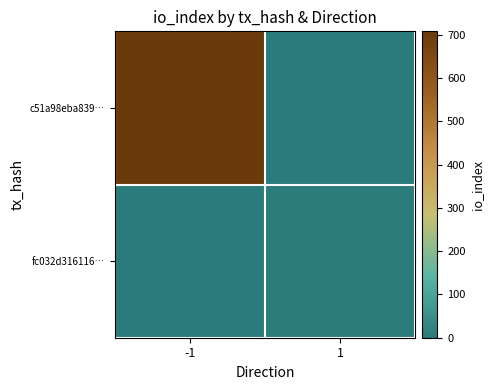

Reading right to left, list all the values displayed in this chart.

c51a98eba839…: 1=0	-1=708
fc032d316116…: 1=8	-1=0